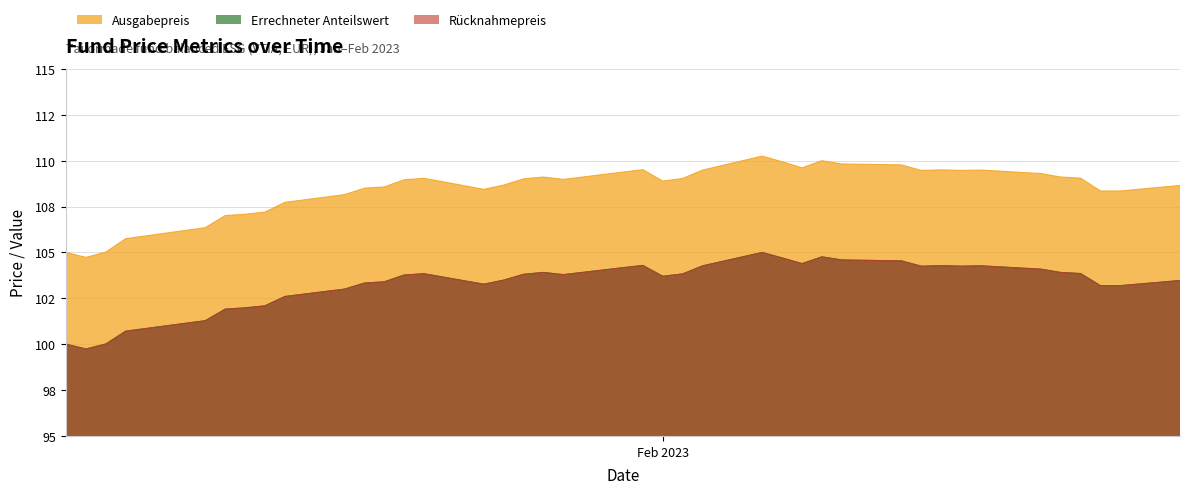

What is the label of the 3rd point from the right?

2023-02-23